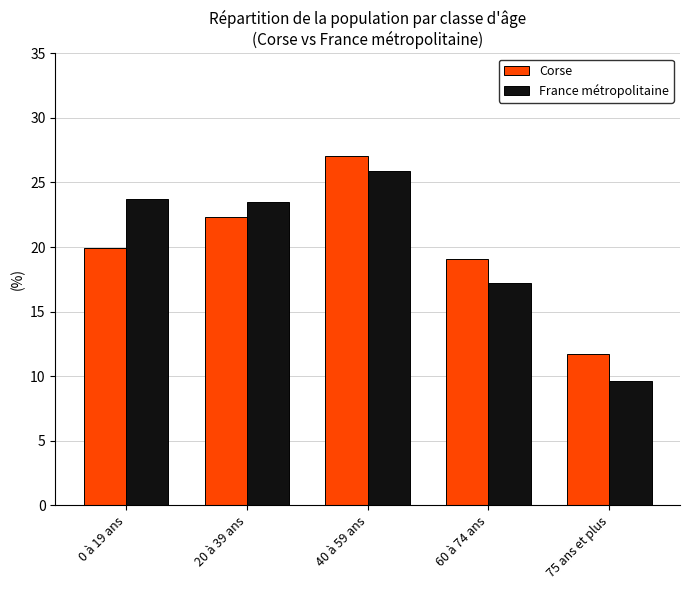

What are all the series names shown in the legend?

Corse, France métropolitaine